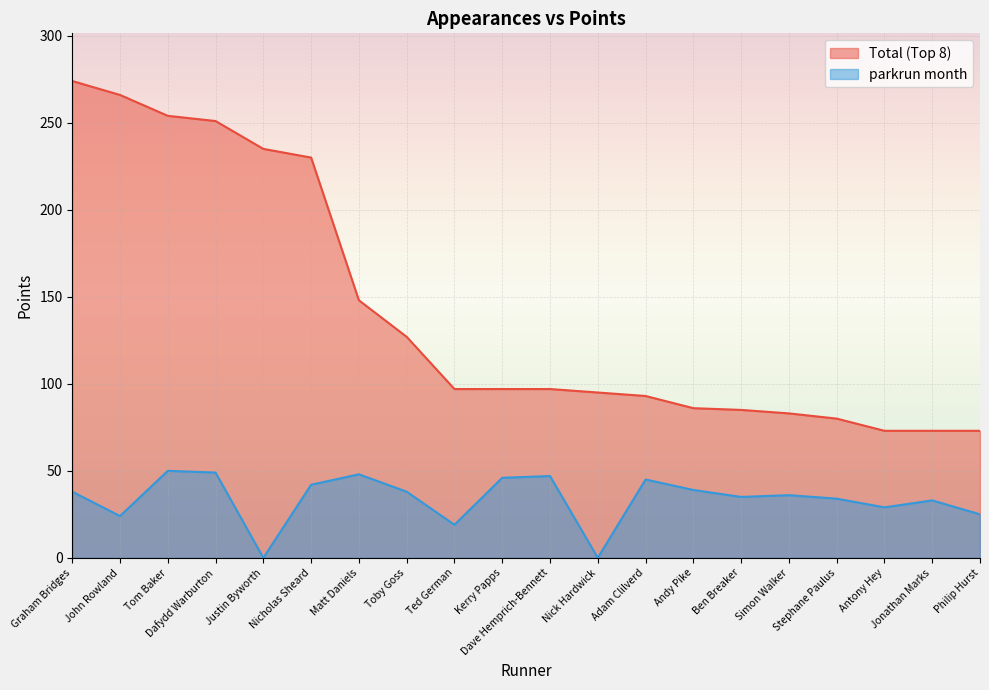

Rank the series at Tom Baker from highest to lowest value.

Total (Top 8), parkrun month